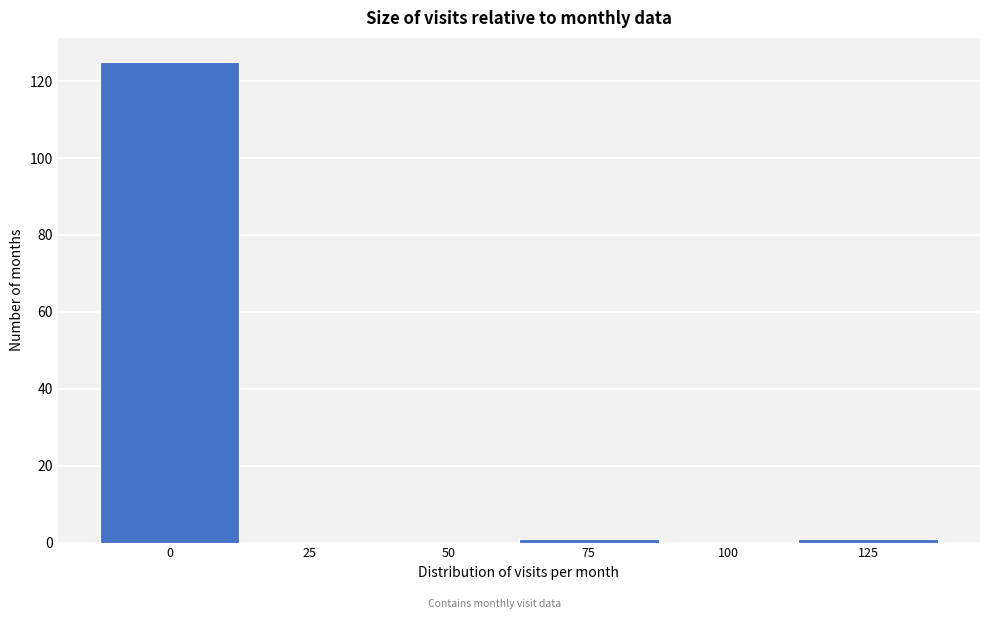

Reading left to right, transcribe all the data shown in this chart.

0=125	25=0	50=0	75=1	100=0	125=1